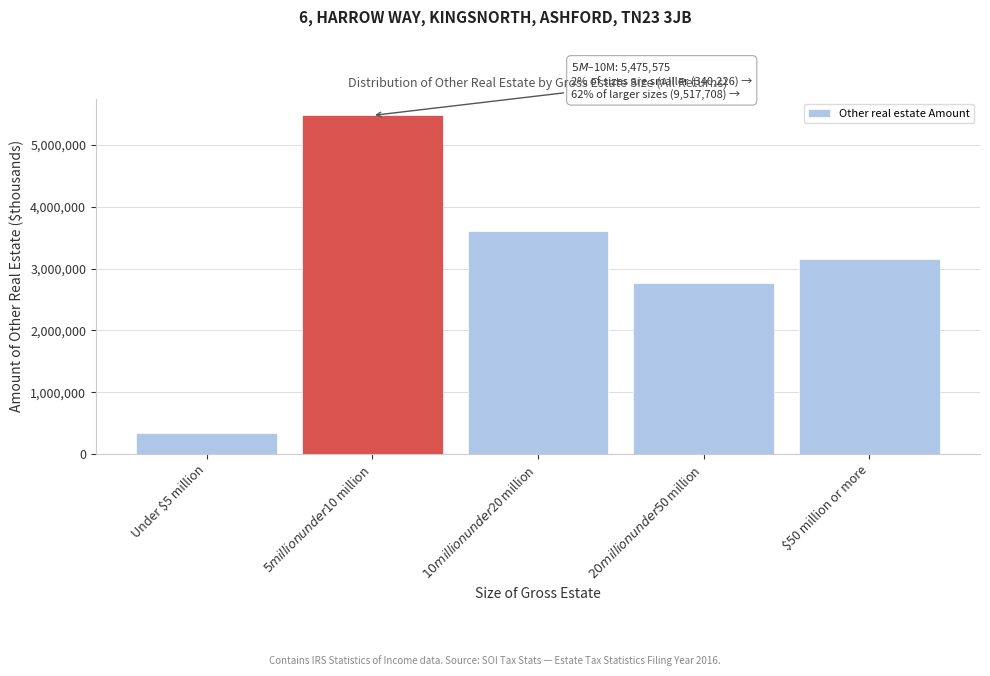

Reading right to left, list all the values displayed in this chart.

3158934	2759541	3599233	5475575	340226